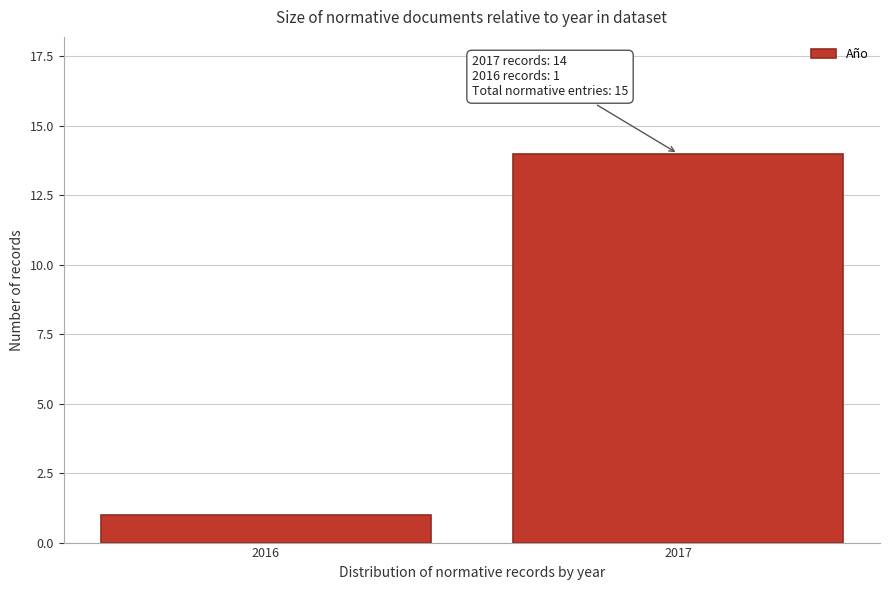

Reading right to left, what are all the values shown in this chart?

2017=14	2016=1